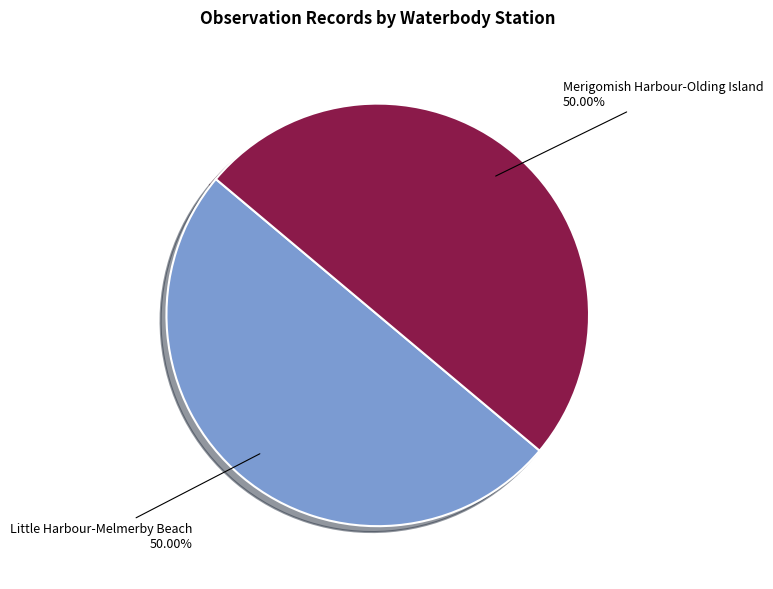

What is the ratio of the value at Merigomish Harbour-Olding Island to the value at Little Harbour-Melmerby Beach?

1.0